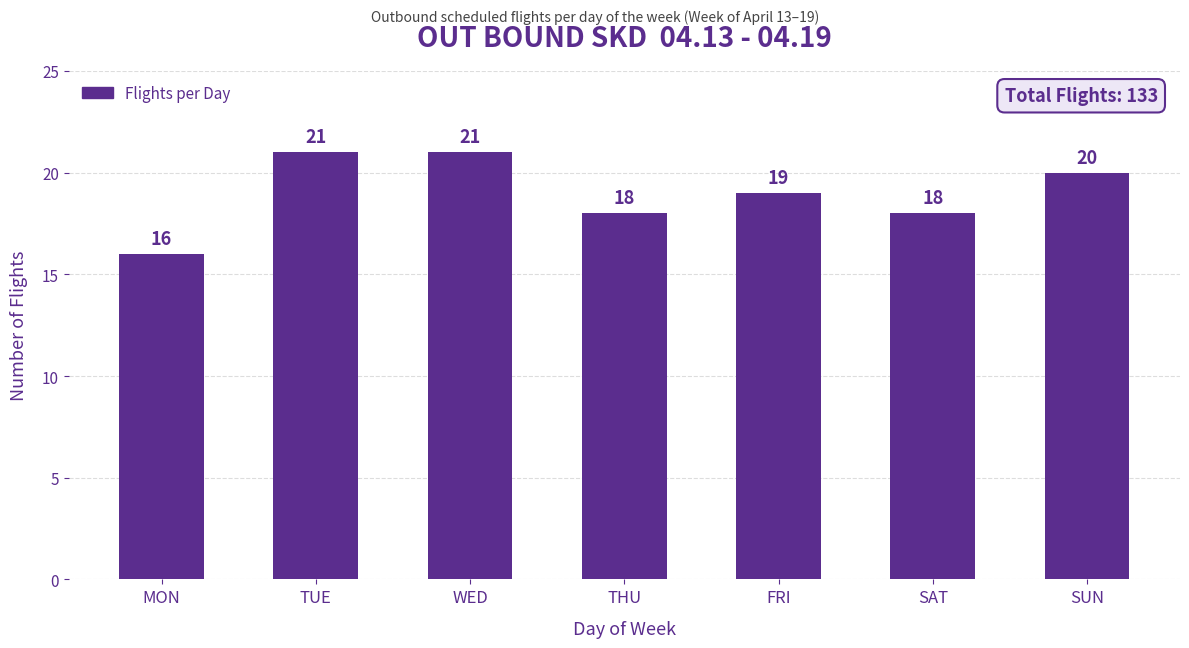

How many values are between 18 and 21?

6